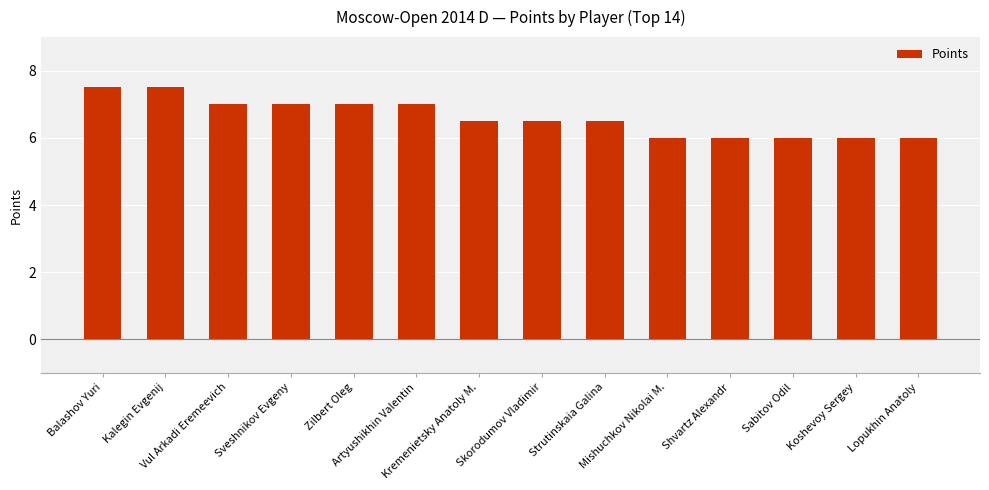

Between Mishuchkov Nikolai M. and Balashov Yuri, which is larger?

Balashov Yuri